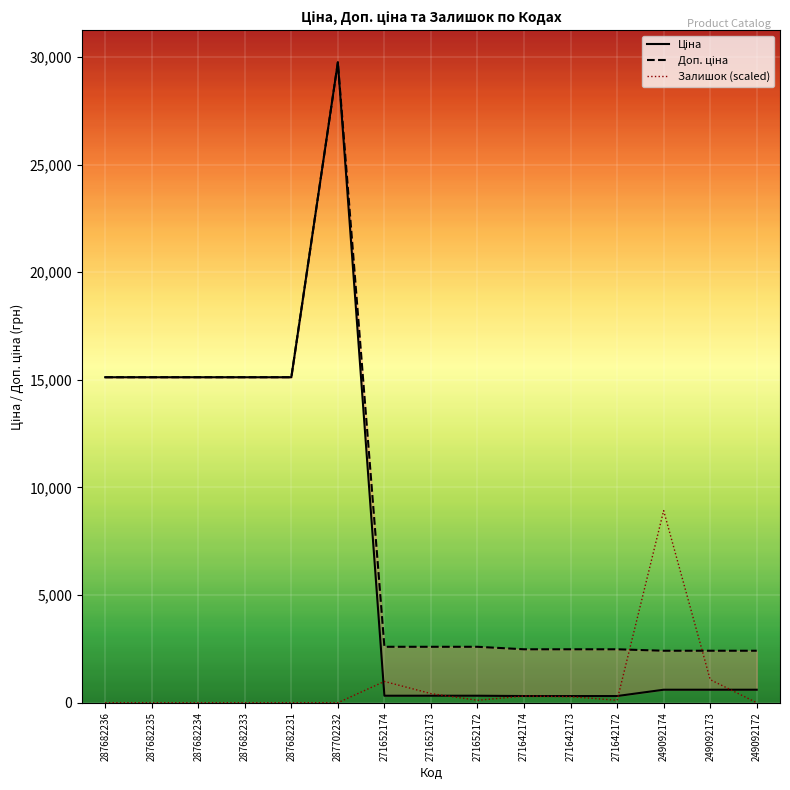

What is the sum of the Залишок values at 271652173 and 249092172?

423.6